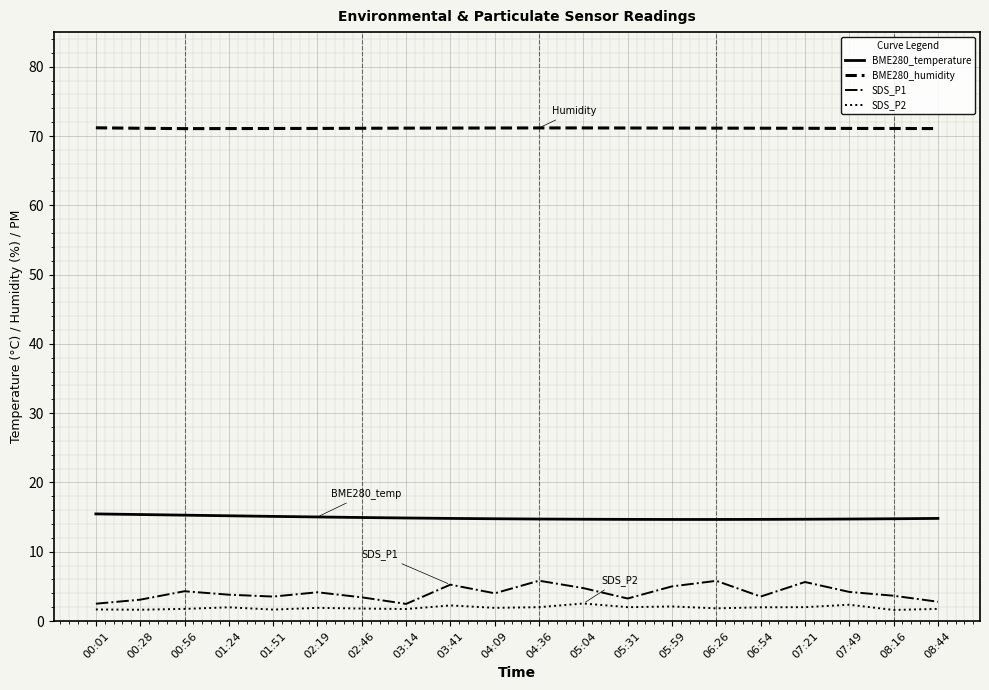

At how many categories does at least one series exceed 56?

20